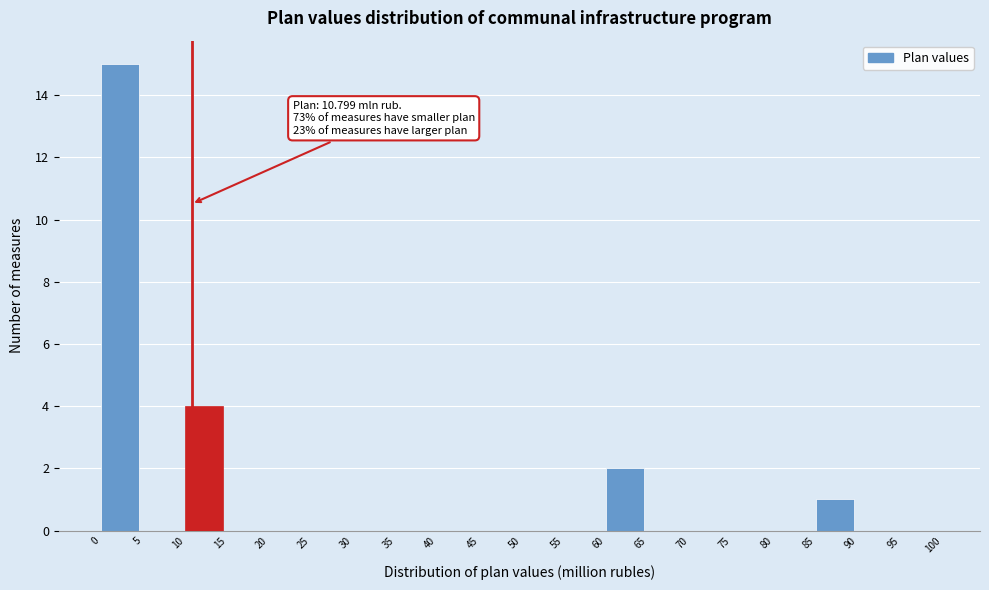

Which range on the x-axis has the tallest bar?

0 to 5